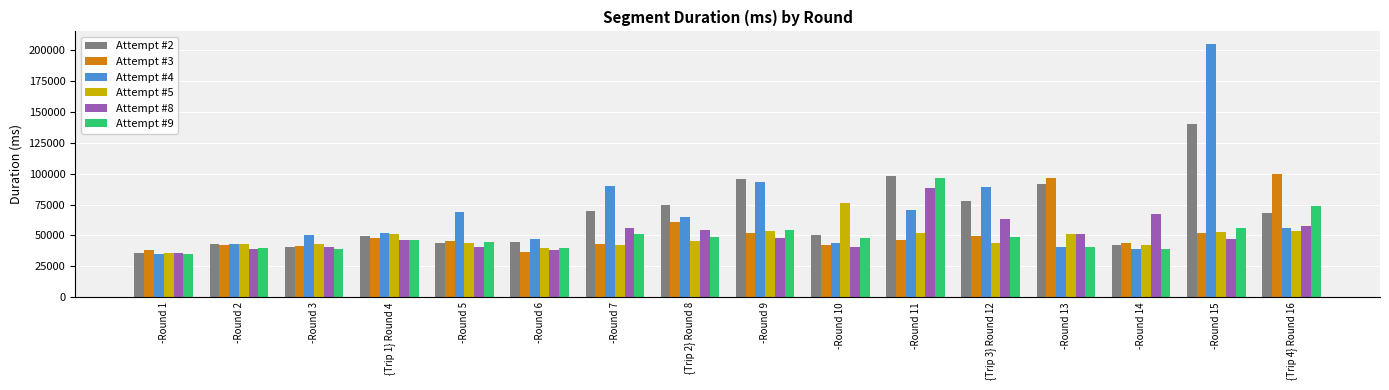

How many groups of bars are there?

16